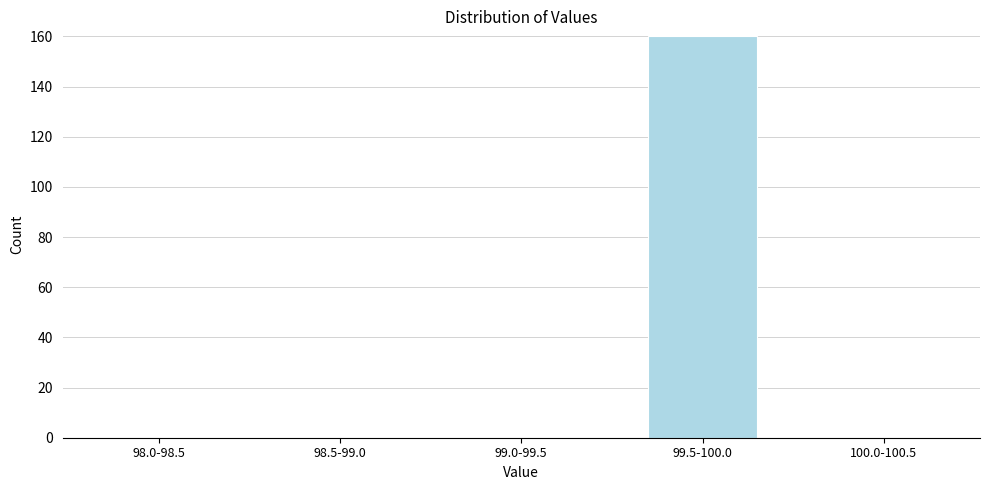

Reading left to right, list all the values displayed in this chart.

98.0-98.5=0	98.5-99.0=0	99.0-99.5=0	99.5-100.0=160	100.0-100.5=0